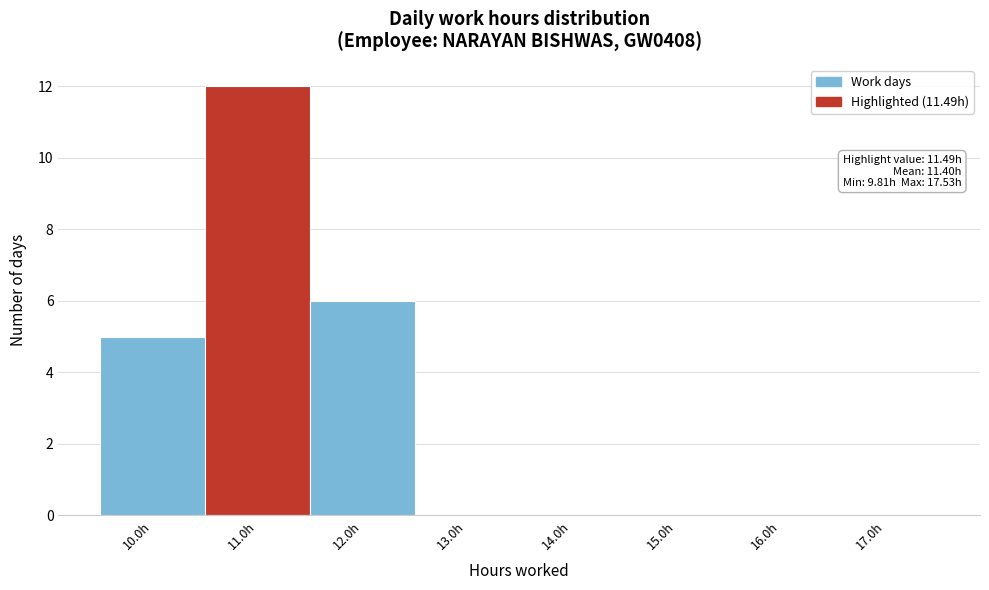

Over which range of the x-axis is the bar tallest?

10.5 to 11.5